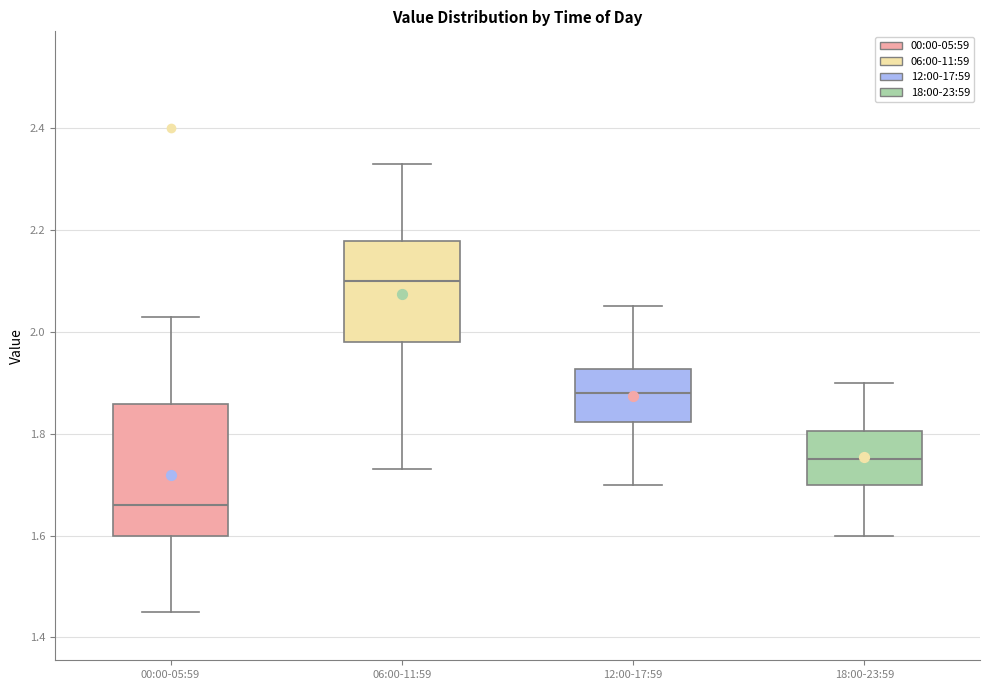

Where is the upper edge of the box for 18:00-23:59 on the y-axis? The values are not printed on the chart, so give them approximately, as read against the axis.

1.80